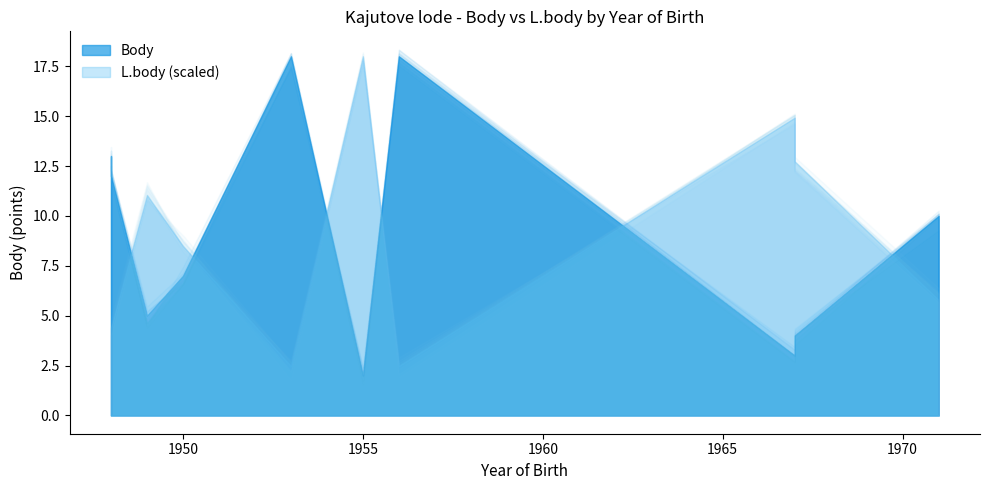

How many interior local peaks does the Body series have?

2